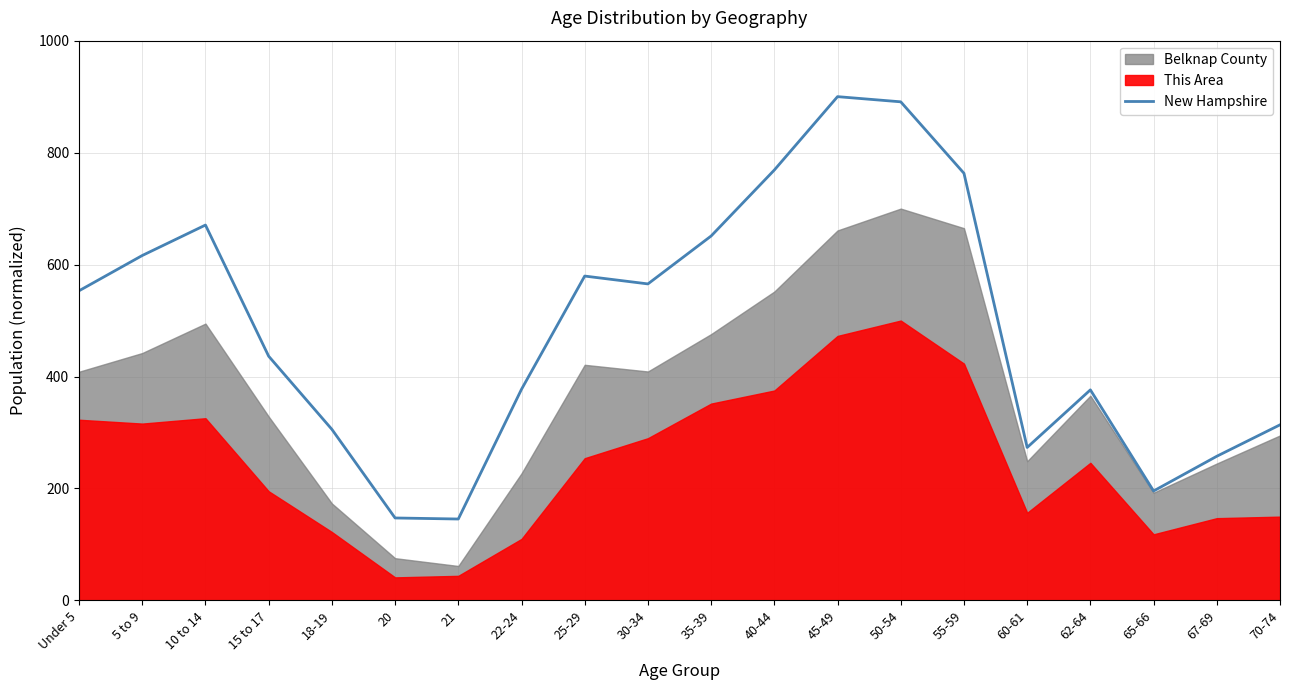

Reading right to left, what are all the values shown in this chart?

313.7	257.6	195.5	376.2	273.3	763.1	890.8	900.0	768.9	651.1	565.5	579.5	377.2	145.5	147.3	305.7	436.3	670.6	616.2	553.2